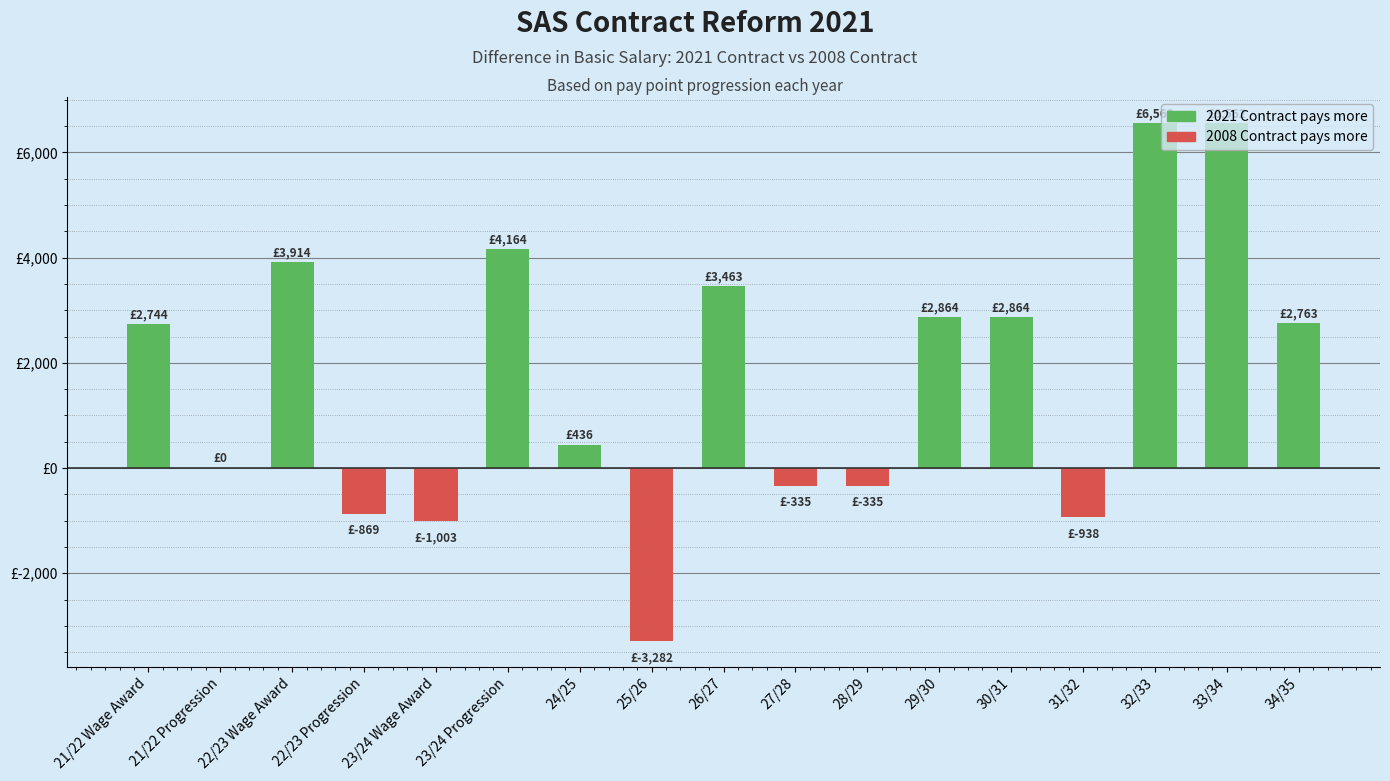

Reading left to right, what are all the values shown in this chart?

21/22 Wage Award=2744.0	21/22 Progression=0.0	22/23 Wage Award=3914.3	22/23 Progression=-869.1	23/24 Wage Award=-1003.5	23/24 Progression=4164.3	24/25=435.7	25/26=-3281.7	26/27=3462.6	27/28=-334.9	28/29=-334.9	29/30=2863.6	30/31=2863.6	31/32=-937.8	32/33=6562.2	33/34=6562.2	34/35=2762.8